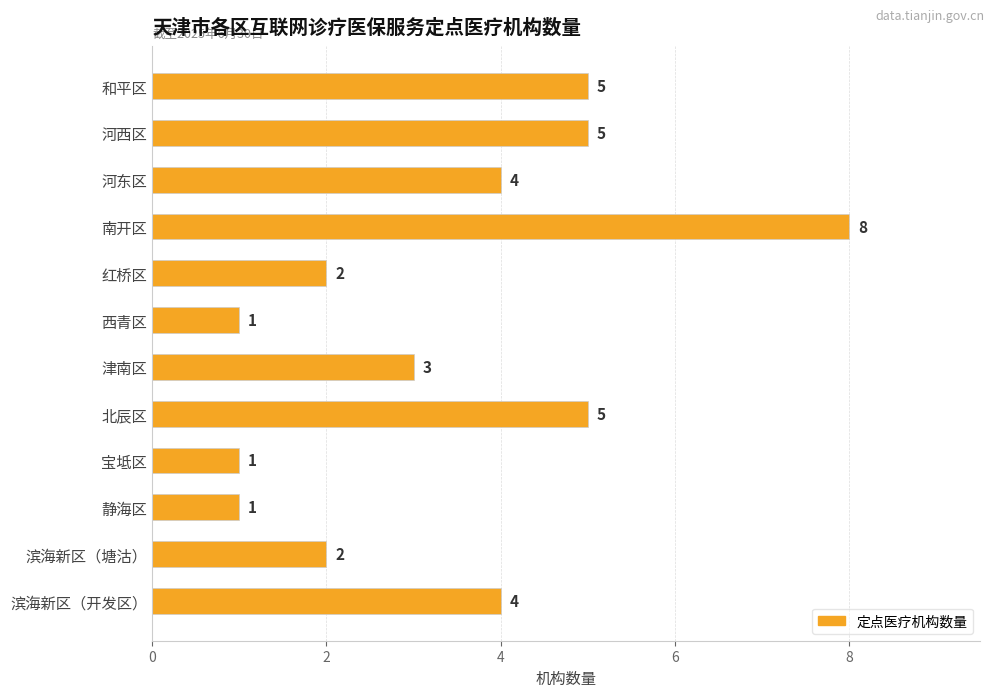

What is the difference between the maximum and second lowest values?

7